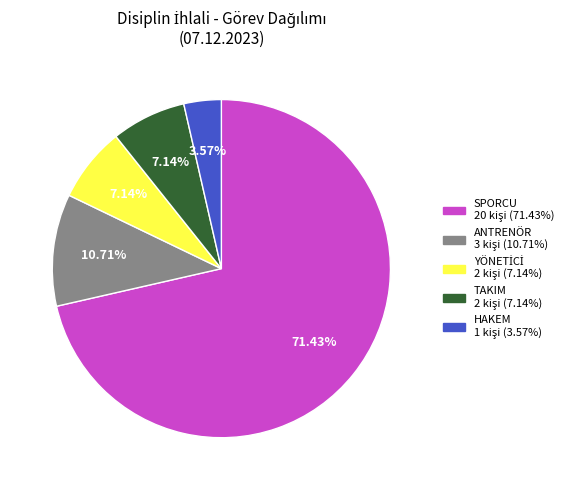

How many segments does this pie chart have?

5